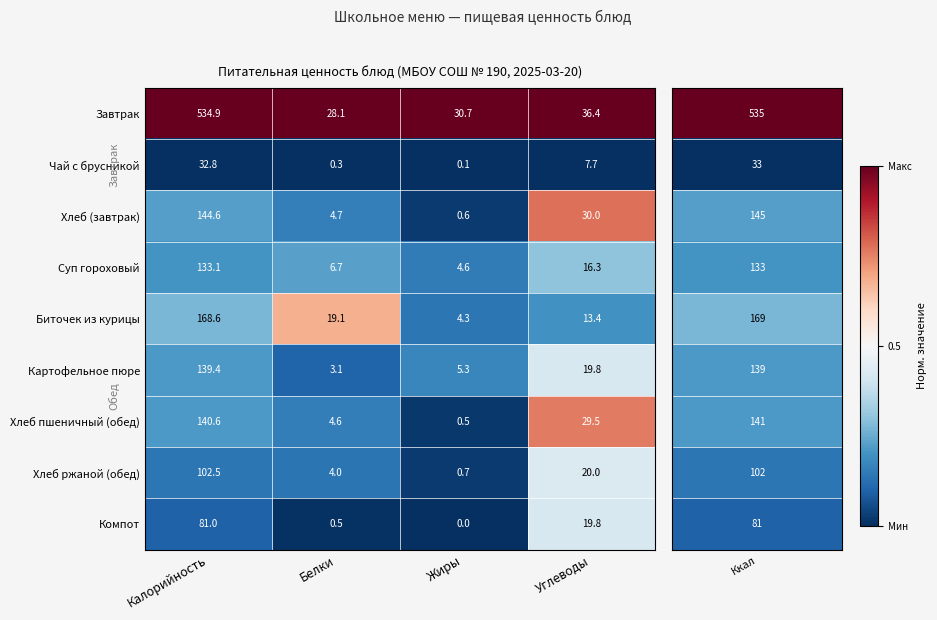

At which label does Биточек из курицы reach its peak?

Калорийность